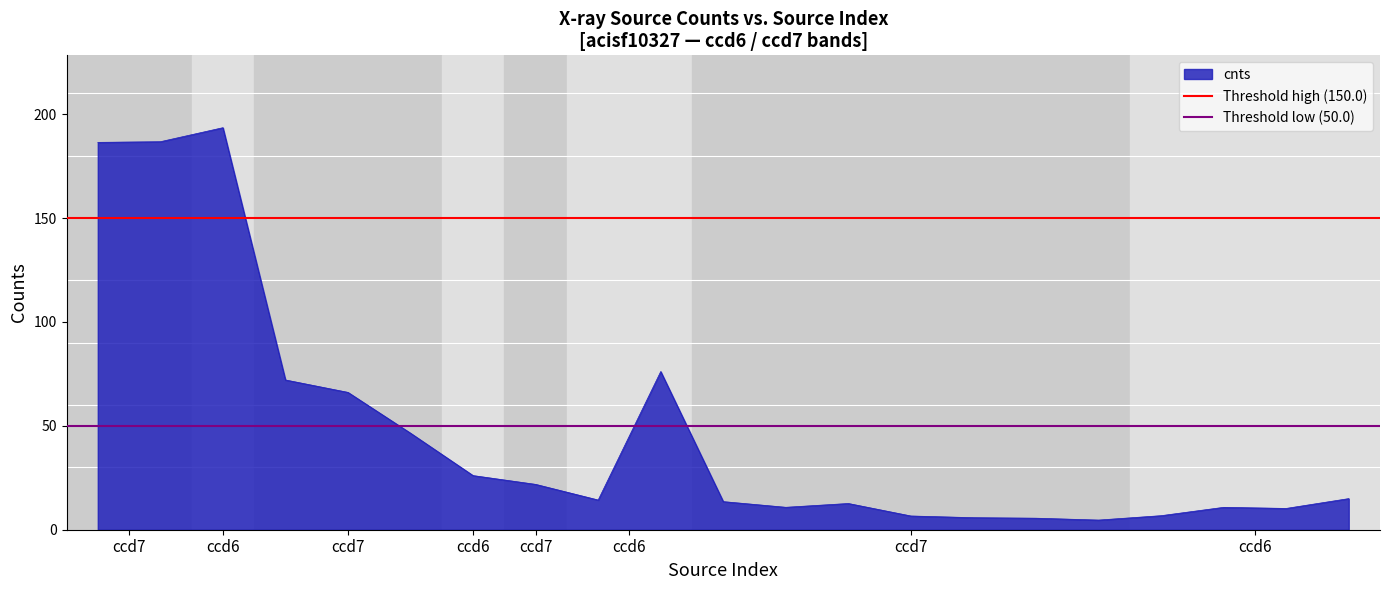

At which label is Threshold low (50.0) closest to 50?

ccd7